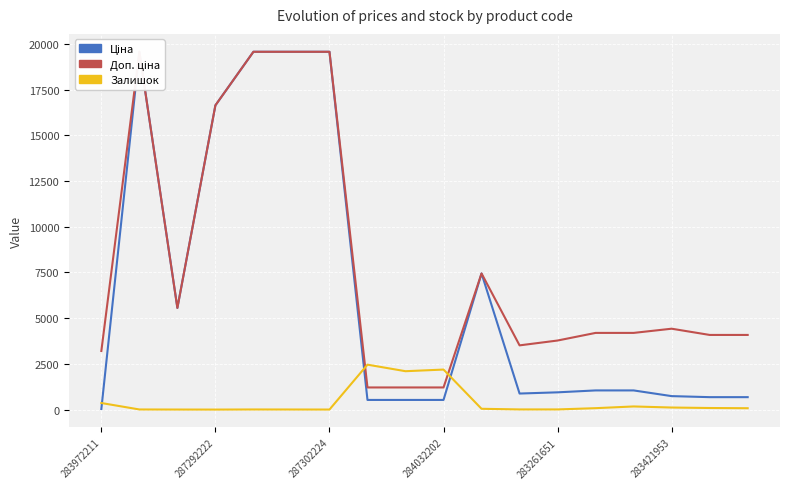

True or false: Залишок has more than 2 points higher than both neighbors.

True